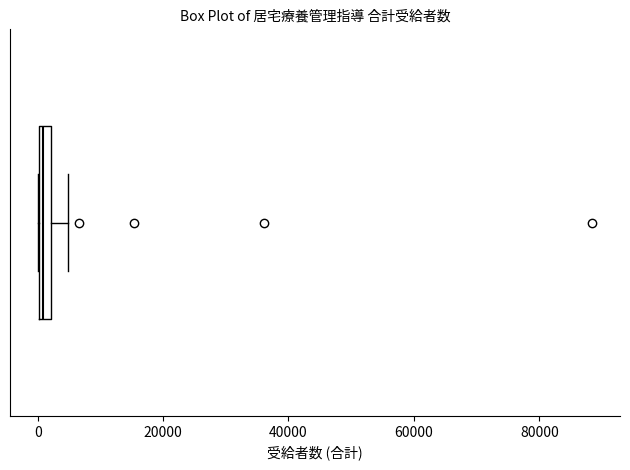

Where is the left edge of the box on the x-axis? The values are not printed on the chart, so give them approximately, as read against the axis.

0